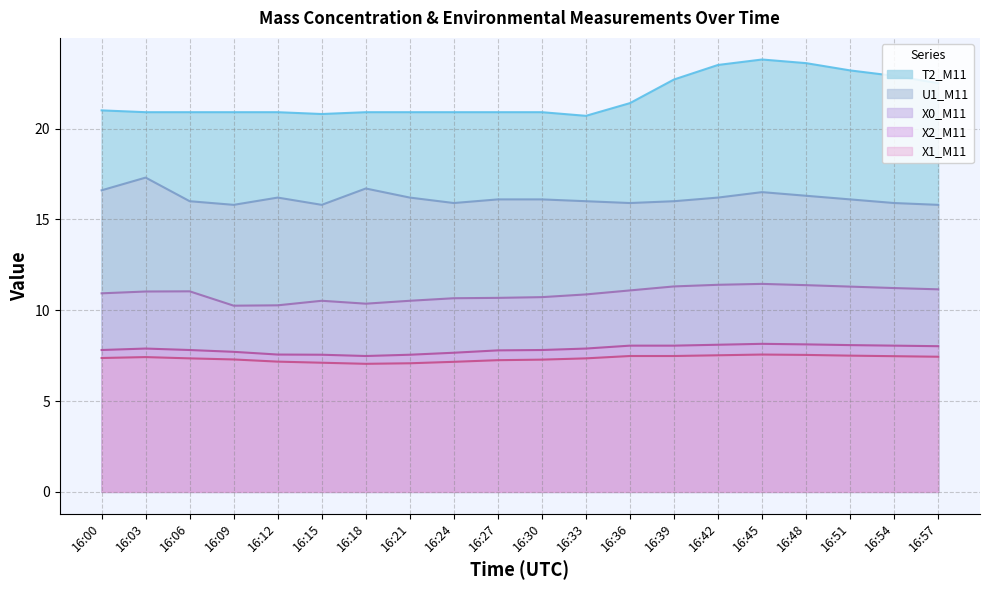

The value of X1_M11 at 16:42 is 7.5. True or false?

True